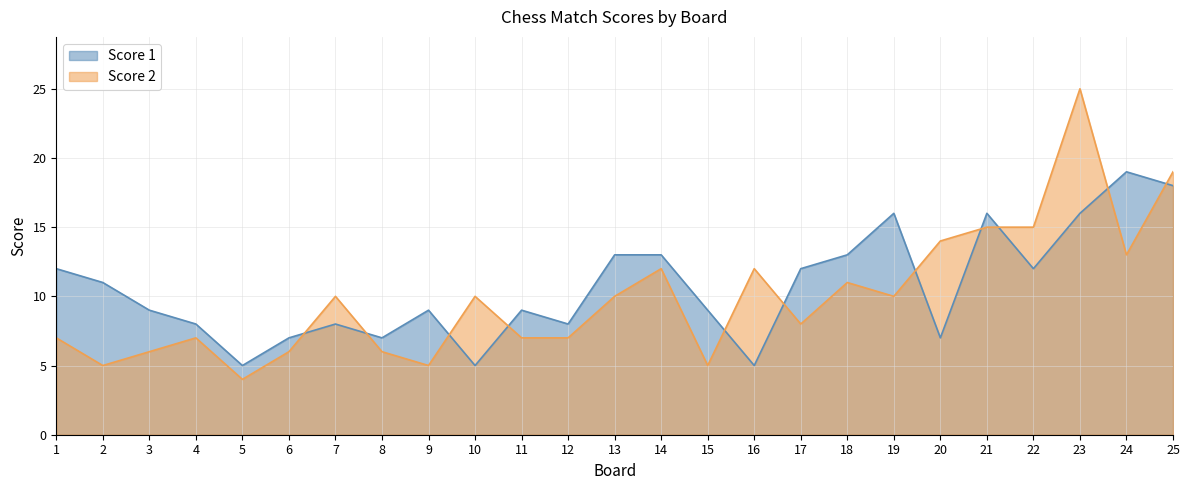

What are all the series names shown in the legend?

Score 1, Score 2